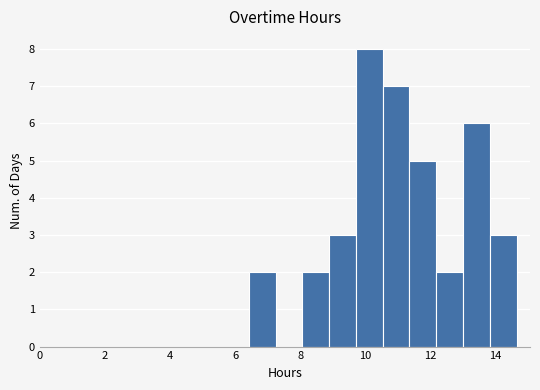

Reading left to right, transcribe this chart: for each bar, give the range it covers on the x-axis and its height. Neither the bar edges nor the heights are printed on the chart, so give them approximately, as read against the axes.

6.4 to 7.2: 2
7.2 to 8.0: 0
8.0 to 8.8: 2
8.8 to 9.8: 3
9.8 to 10.6: 8
10.6 to 11.4: 7
11.4 to 12.2: 5
12.2 to 13.0: 2
13.0 to 13.8: 6
13.8 to 14.6: 3